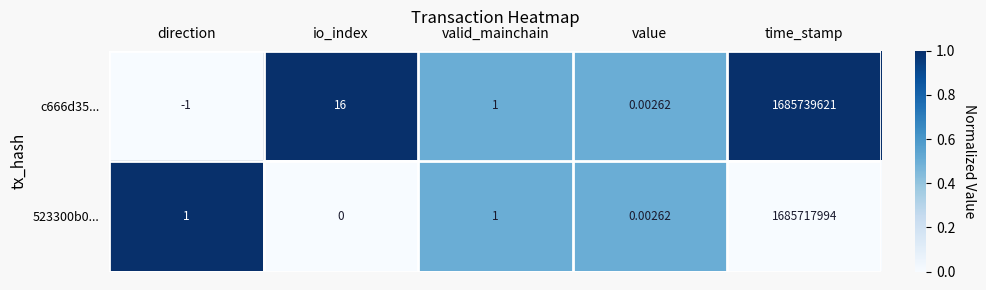

Is the value of c666d35... at io_index greater than the value of 523300b0... at io_index?

Yes